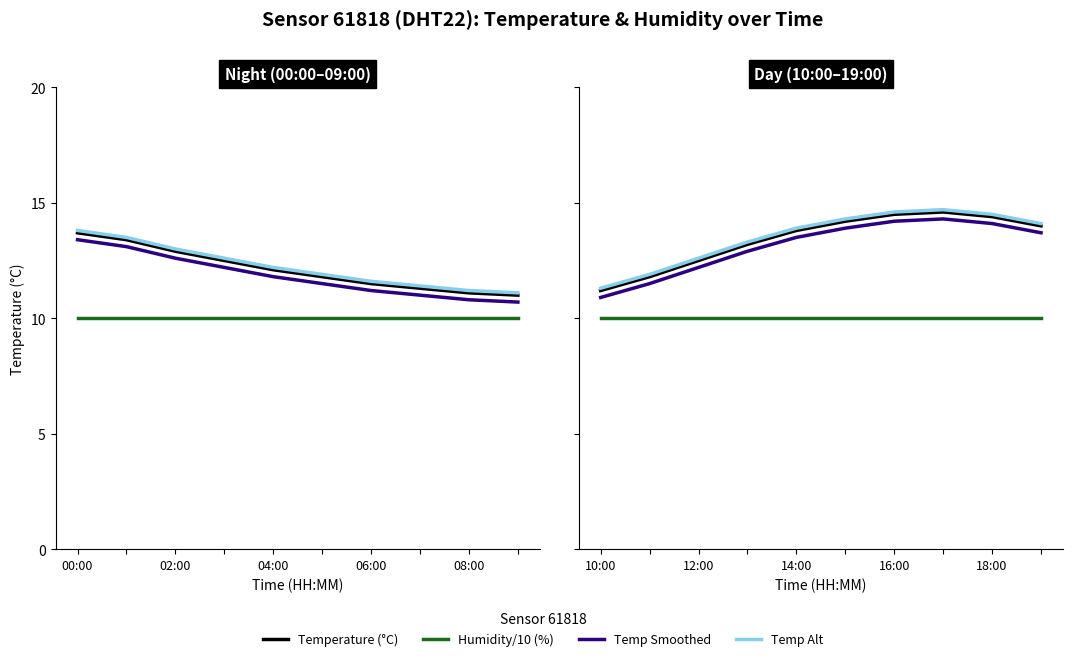

At how many categories does at least one series exceed 13?

7